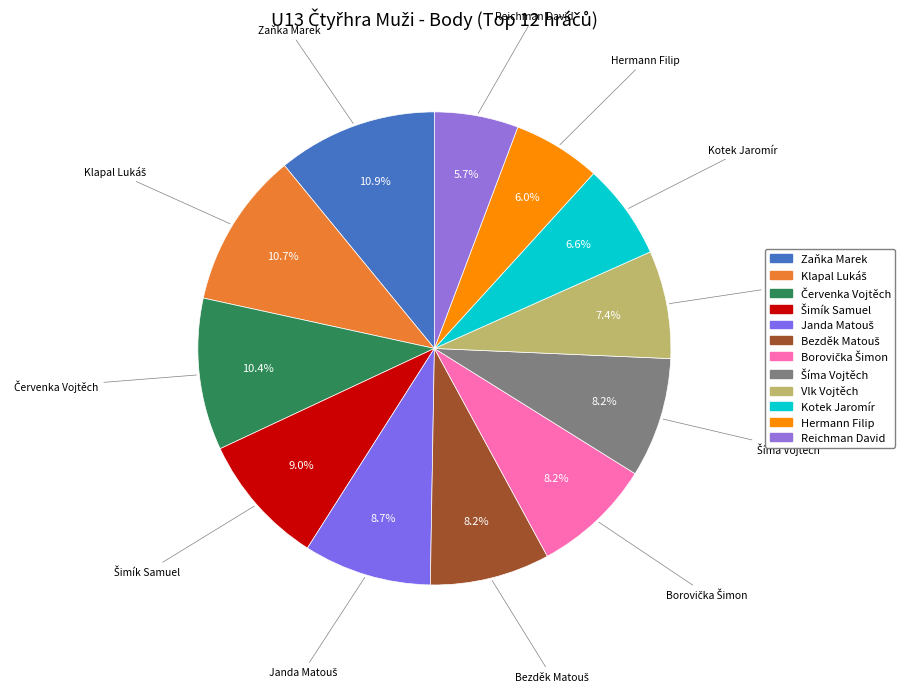

Is it true that Zaňka Marek is 1% of the pie?

False